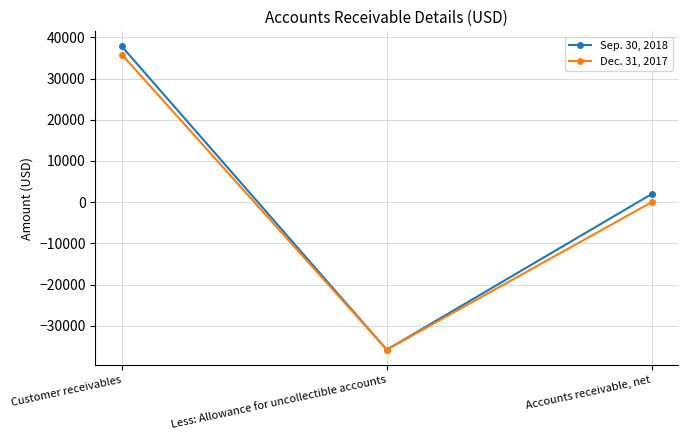

What is the total value across all series at Accounts receivable, net?

1967